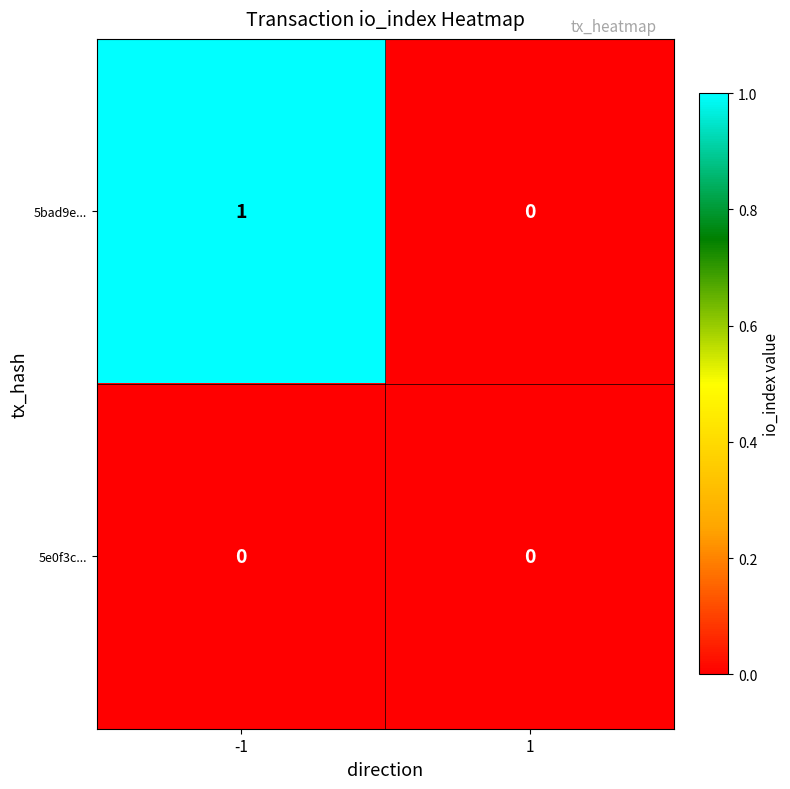

Which series changed the most between -1 and 1?

5bad9e...